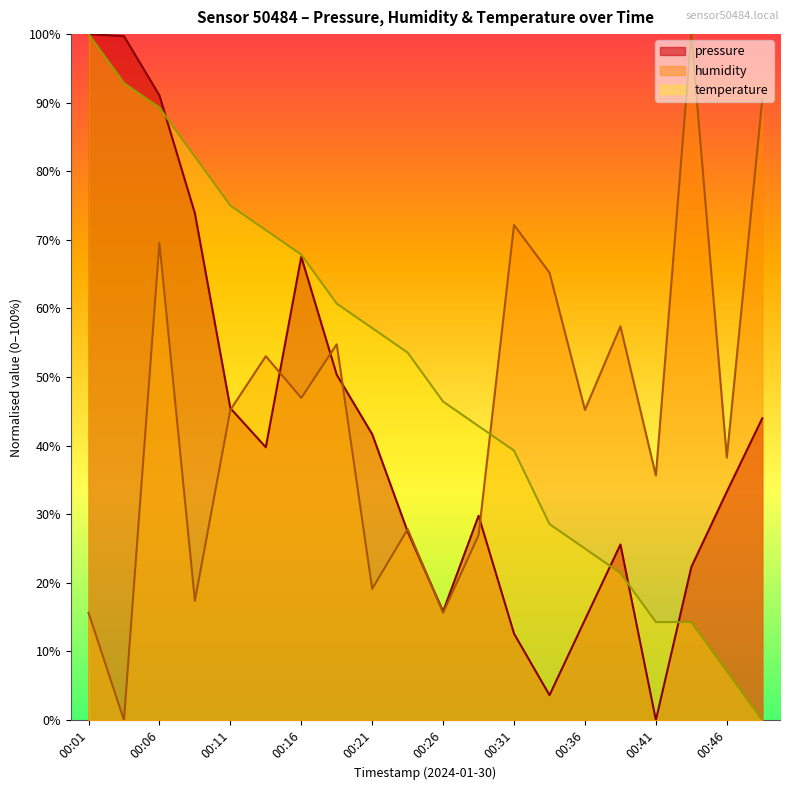

How many lines are shown in the chart?

3